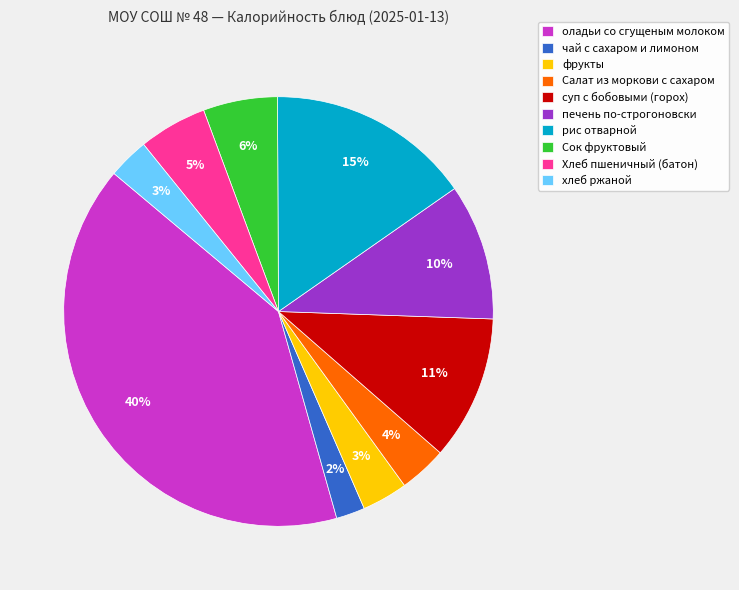

Approximately how many times larger is the value at Хлеб пшеничный (батон) compared to суп с бобовыми (горох)?

0.5